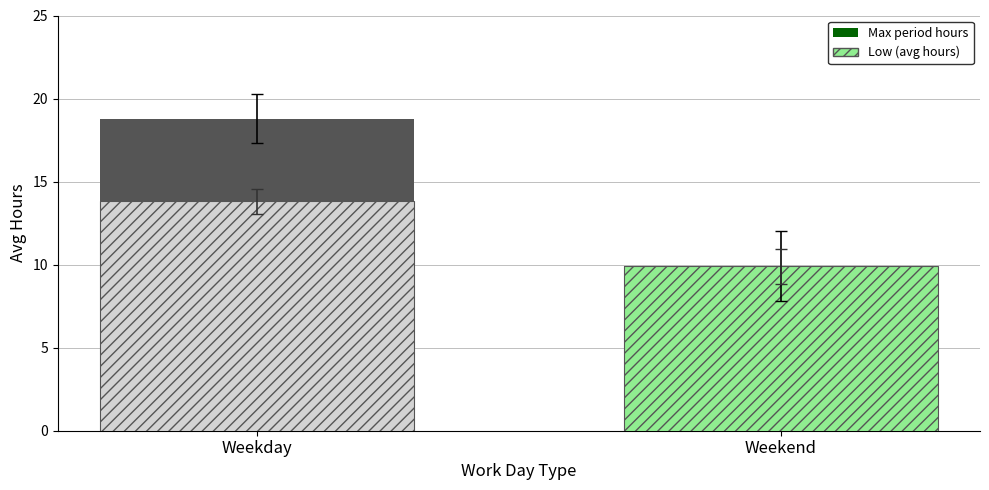

At which category is the sum across all series the highest?

Weekday